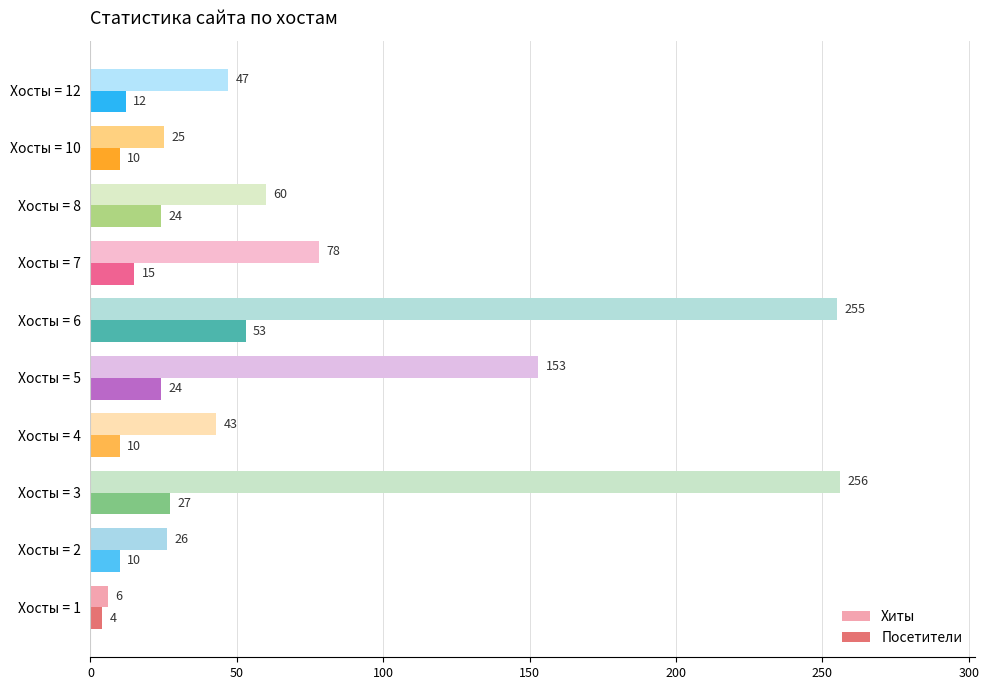

At which label is Посетители closest to 28?

Хосты = 3